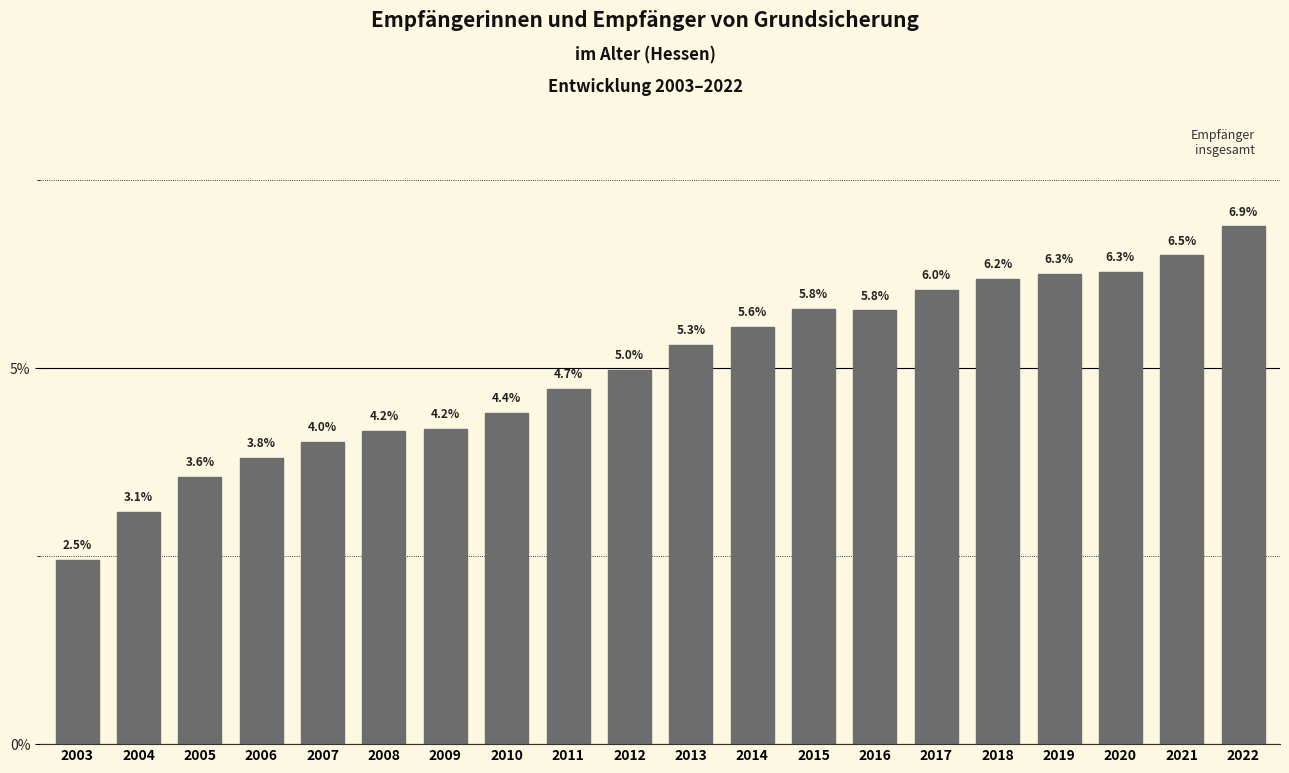

Reading left to right, what are all the values shown in this chart?

2.5	3.1	3.6	3.8	4.0	4.2	4.2	4.4	4.7	5.0	5.3	5.6	5.8	5.8	6.0	6.2	6.3	6.3	6.5	6.9